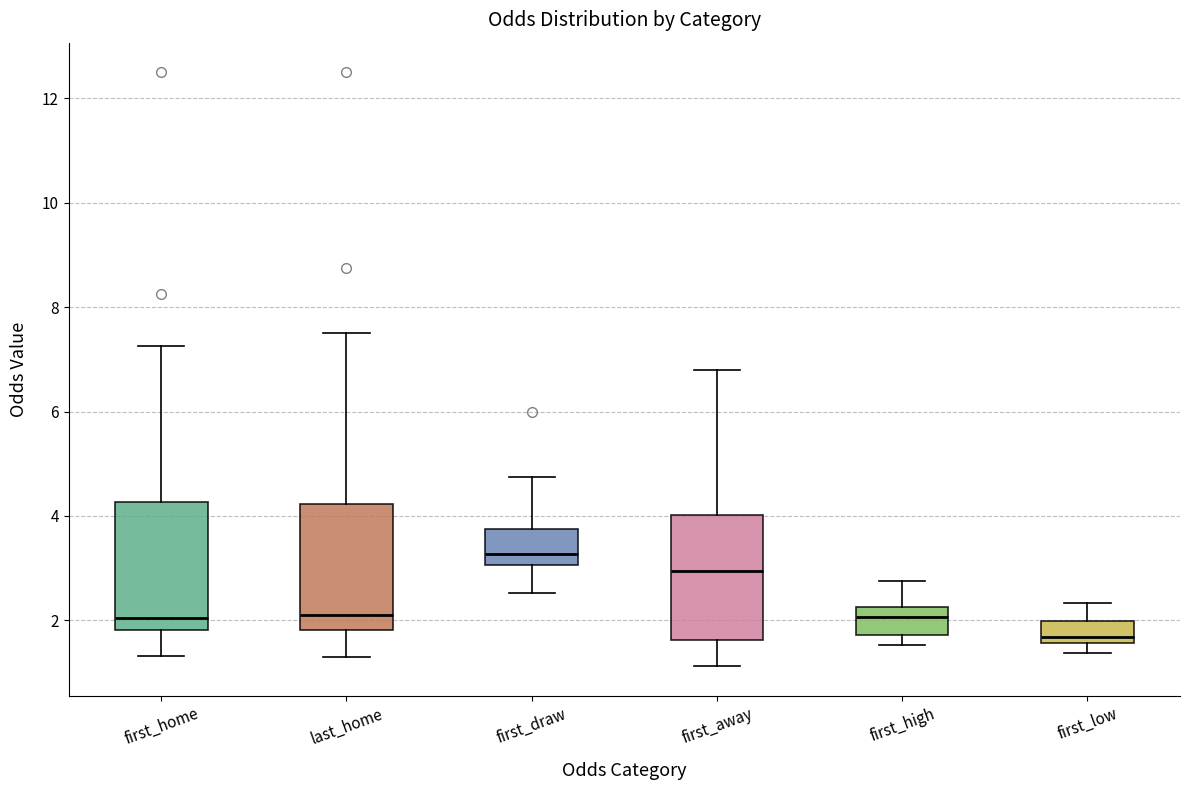

Reading left to right, transcribe this box plot: for each box, give where its median line is, the range the box spans, and where its two whiskers end, as read against the y-axis. The values are not printed on the chart, so give them approximately, as read against the axis.

first_home: median 2.0, box 1.8 to 4.2, whiskers 1.4 to 7.2
last_home: median 2.0, box 1.8 to 4.2, whiskers 1.2 to 7.6
first_draw: median 3.2, box 3.0 to 3.8, whiskers 2.6 to 4.8
first_away: median 3.0, box 1.6 to 4.0, whiskers 1.2 to 6.8
first_high: median 2.0, box 1.8 to 2.2, whiskers 1.6 to 2.8
first_low: median 1.6 (just above the box's lower edge), box 1.6 to 2.0, whiskers 1.4 to 2.4